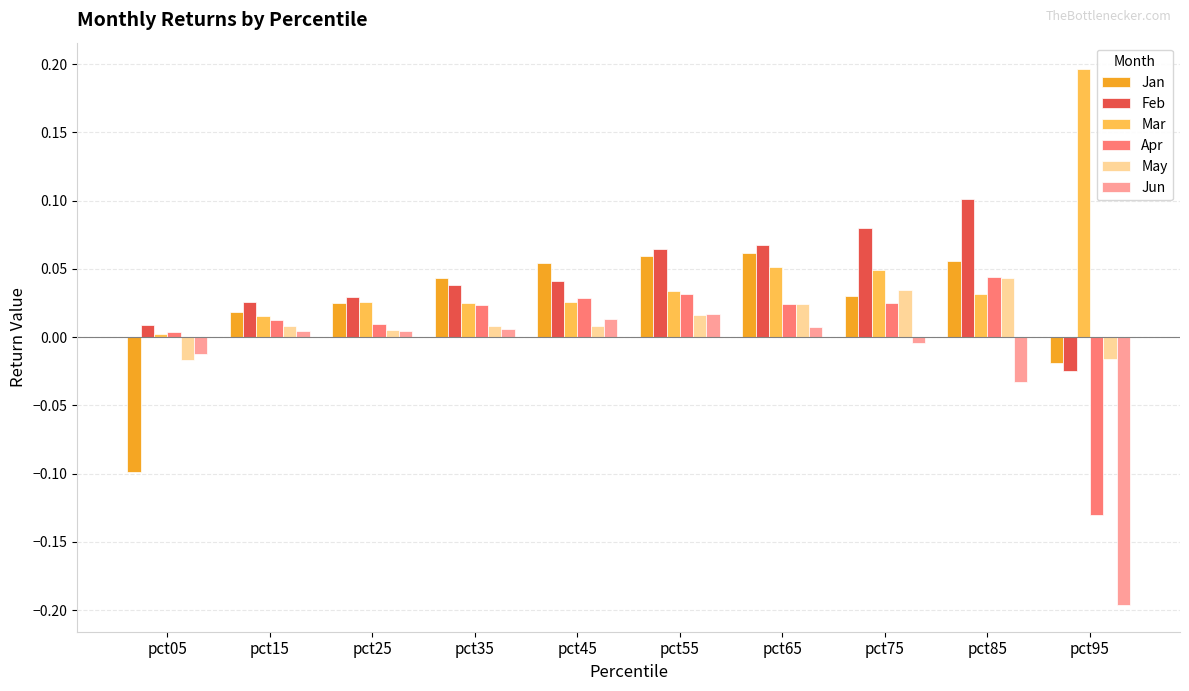

True or false: May has a value of 0.0 at pct75.

True